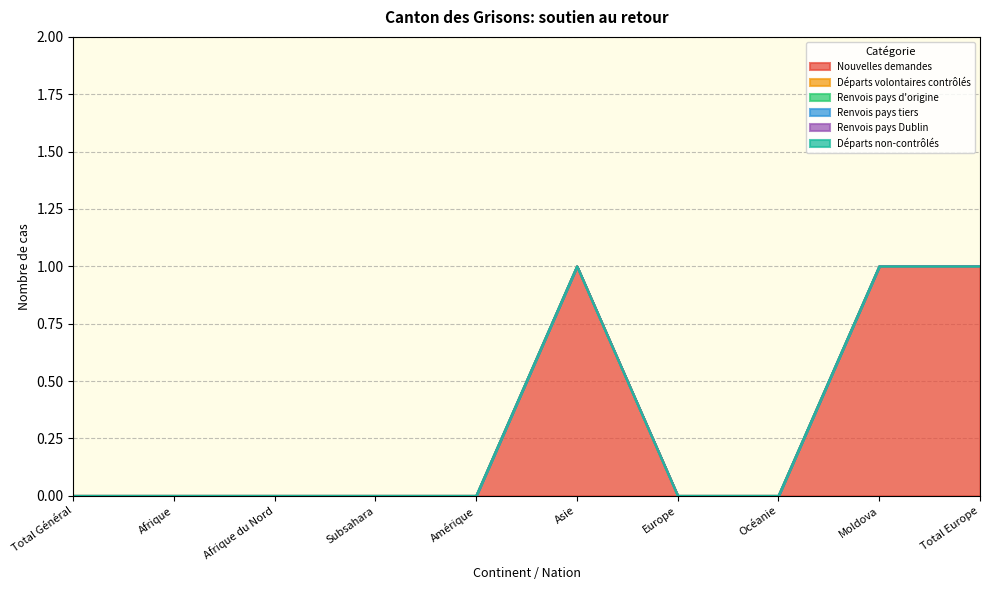

True or false: Nouvelles demandes and Renvois pays d'origine intersect in this chart.

False